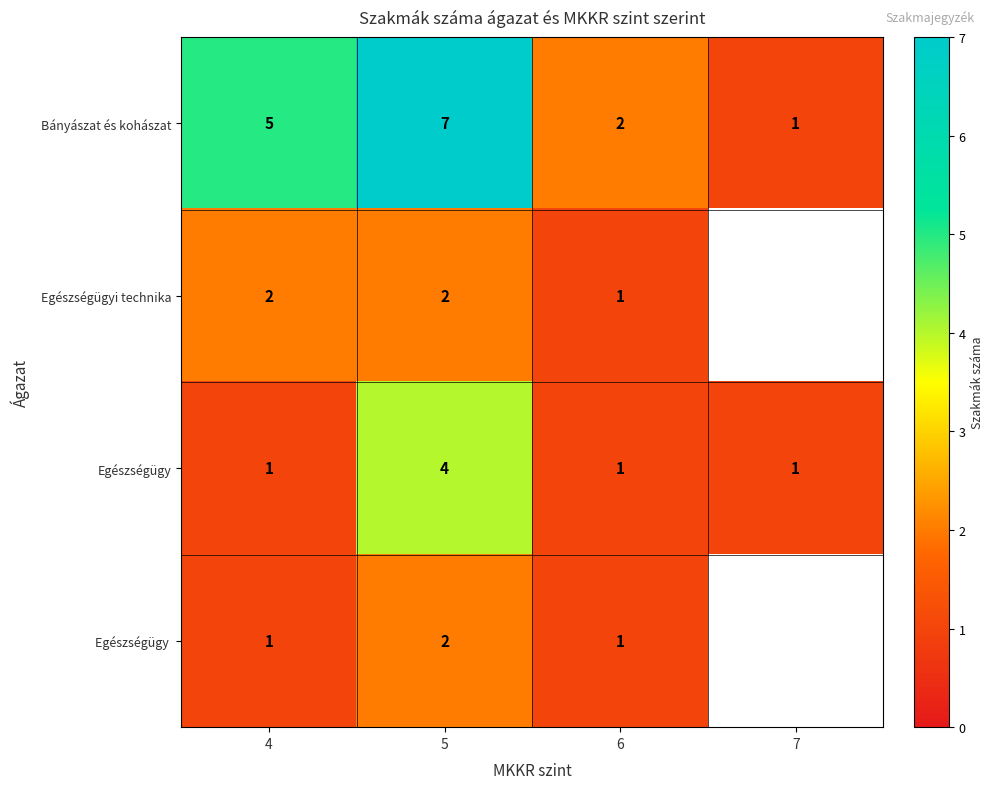

List the labels in order of Bányászat és kohászat value, largest first.

5, 4, 6, 7